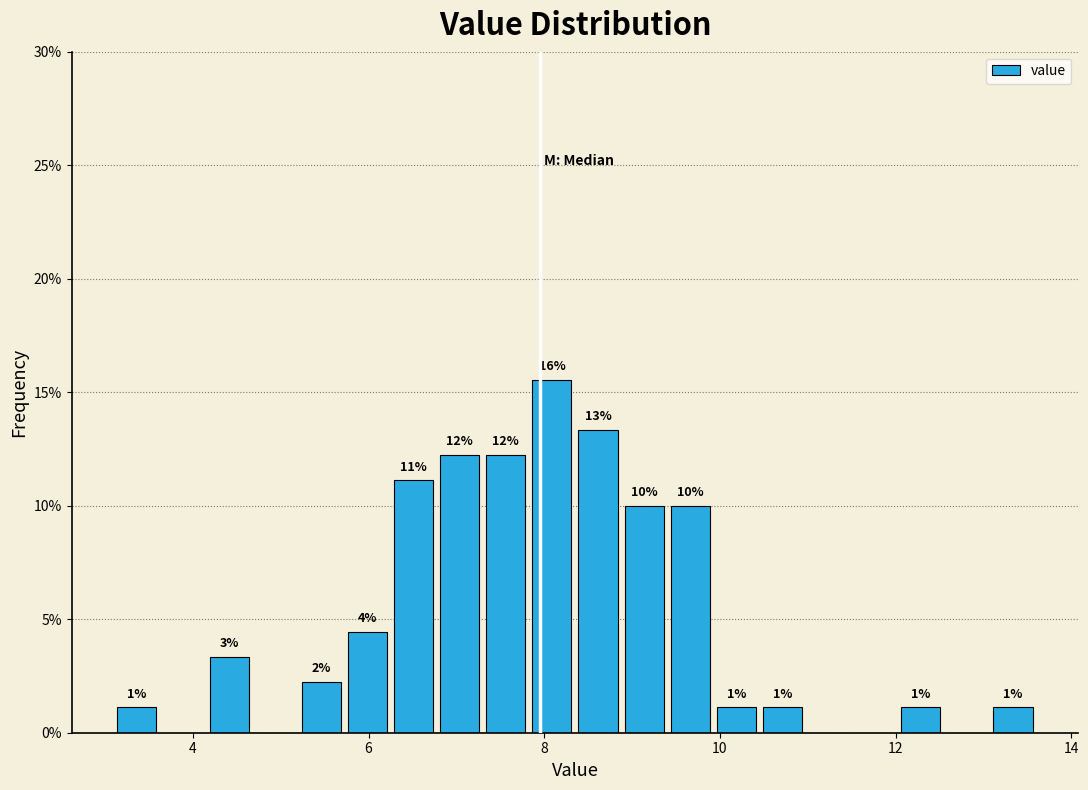

Read against the x-axis, roughly where is the centre of the tallest bar?

8.0